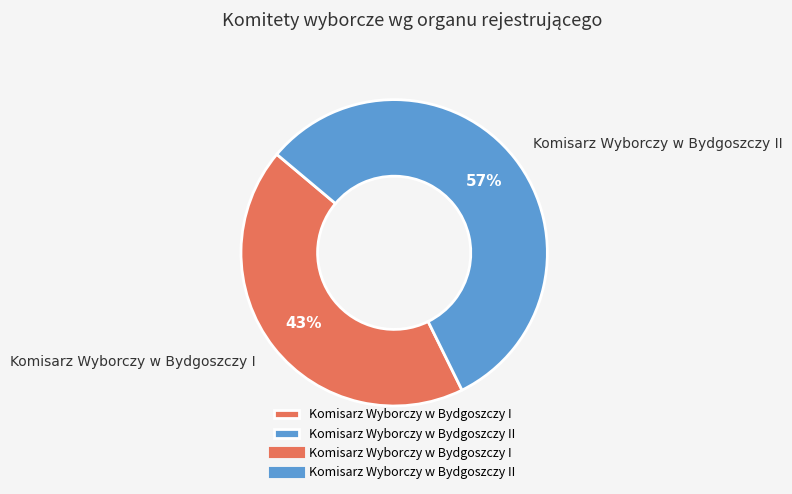

Which category has the smallest portion of the pie?

Komisarz Wyborczy w Bydgoszczy I